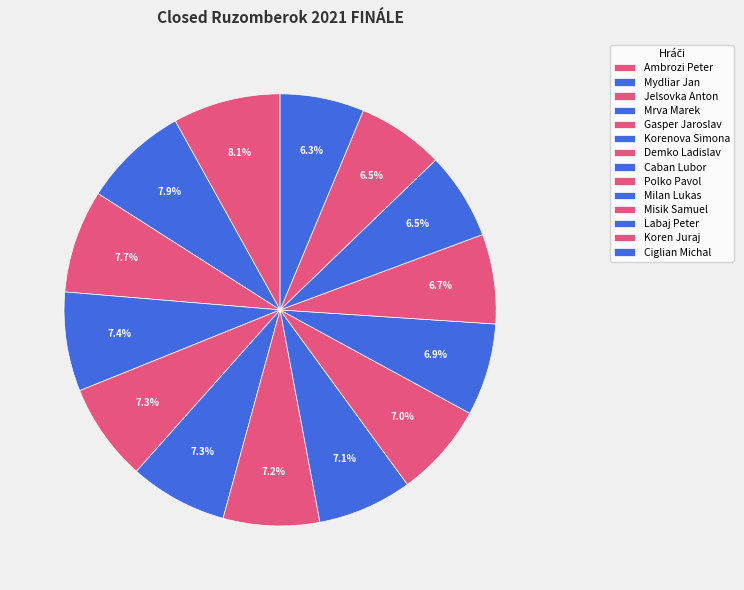

What is the change in value from Mydliar Jan to Demko Ladislav?

-155